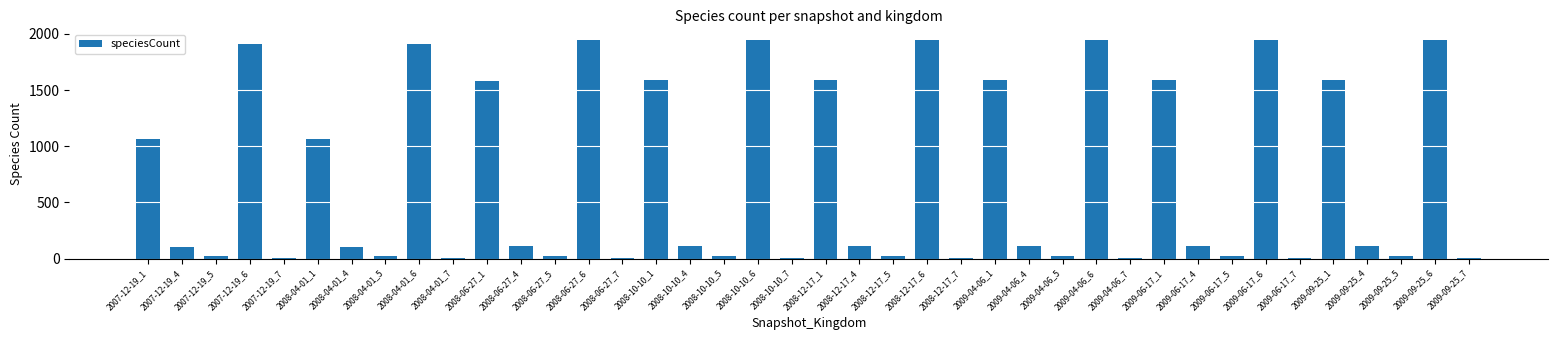

How many distinct data groups are displayed?

1